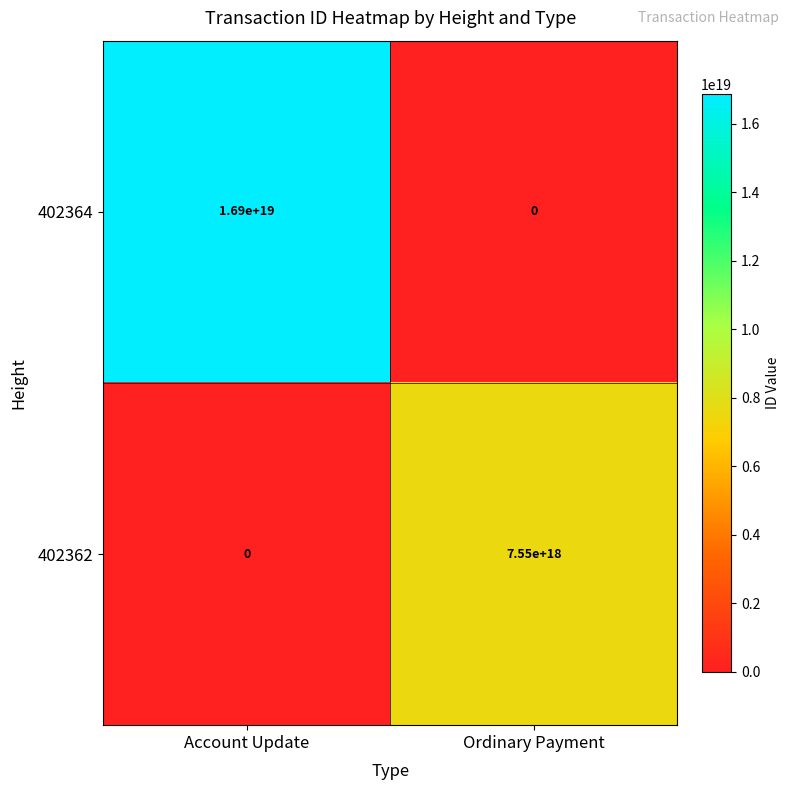

The 402364 series shows 0 at Ordinary Payment. True or false?

True